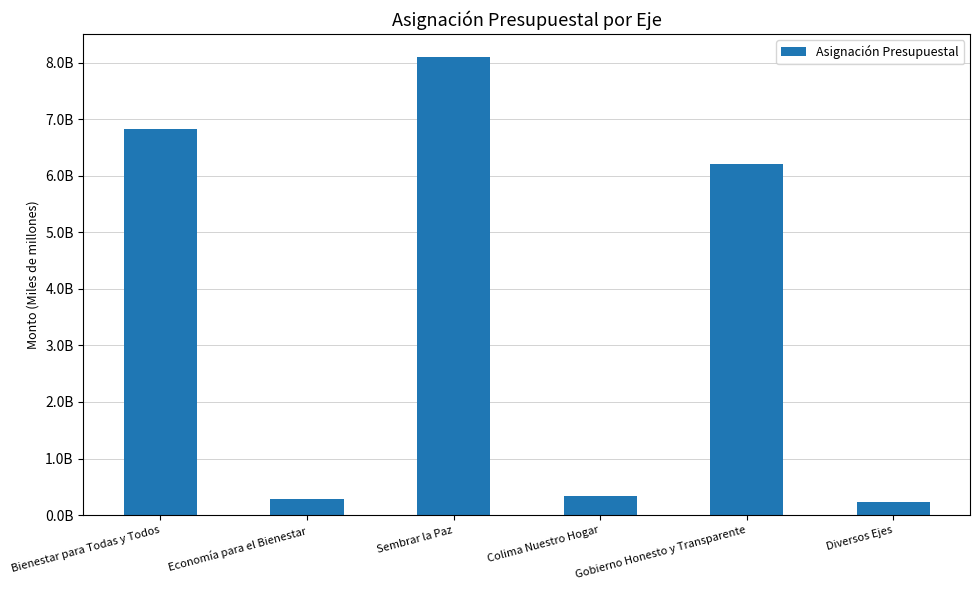

What is the smallest value displayed?

236259918